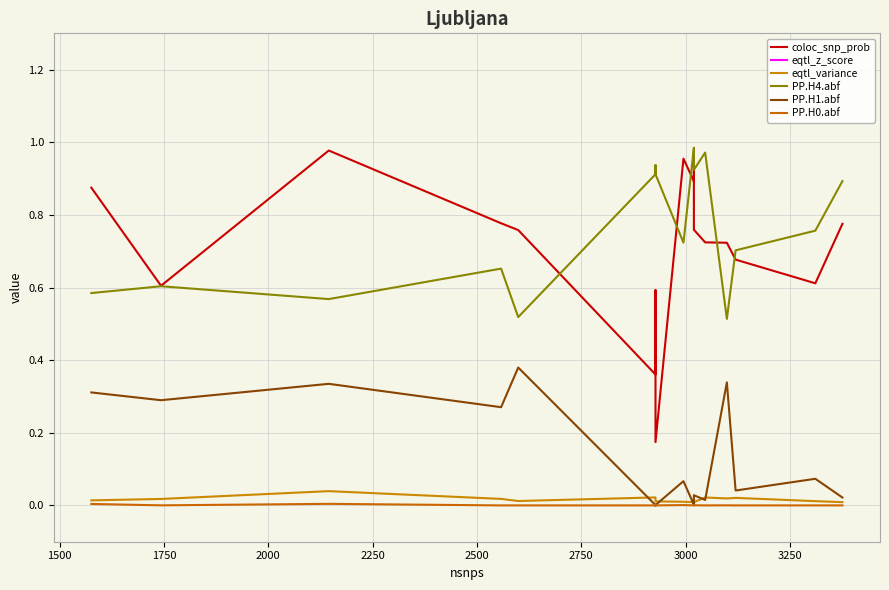

How many series are shown in this chart?

6